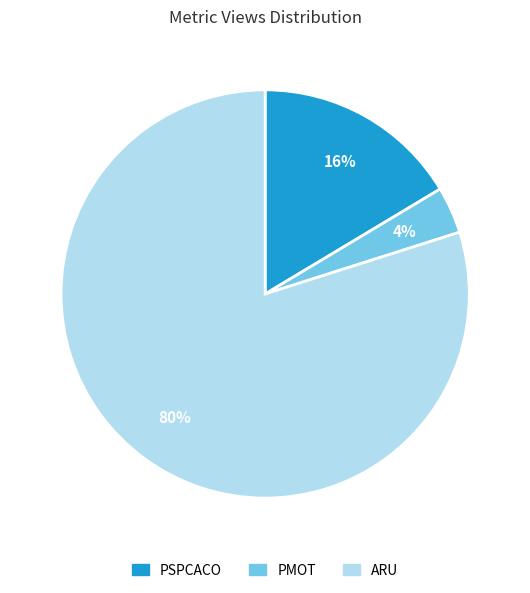

To the nearest percent, what is the difference between the largest and smallest slice percentages?

76%